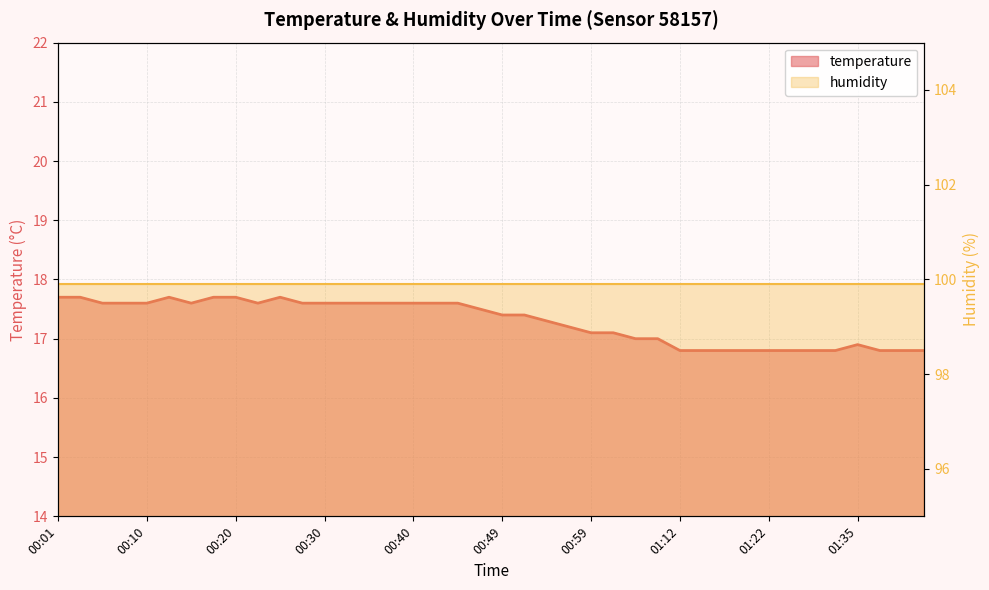

What is the minimum value shown in the chart?

16.8